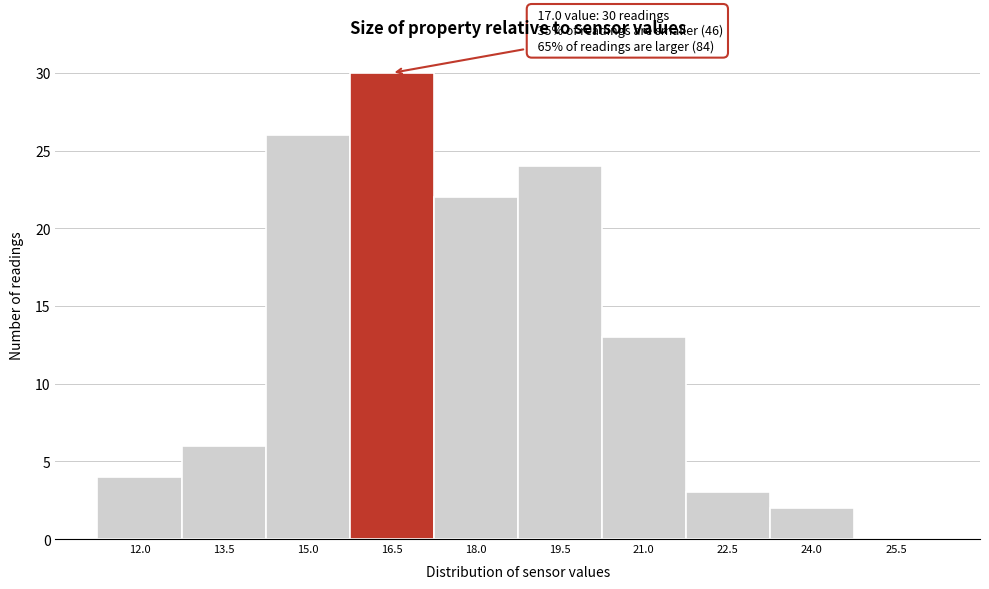

Reading right to left, what are all the values shown in this chart?

25.5=0	24.0=2	22.5=3	21.0=13	19.5=24	18.0=22	16.5=30	15.0=26	13.5=6	12.0=4